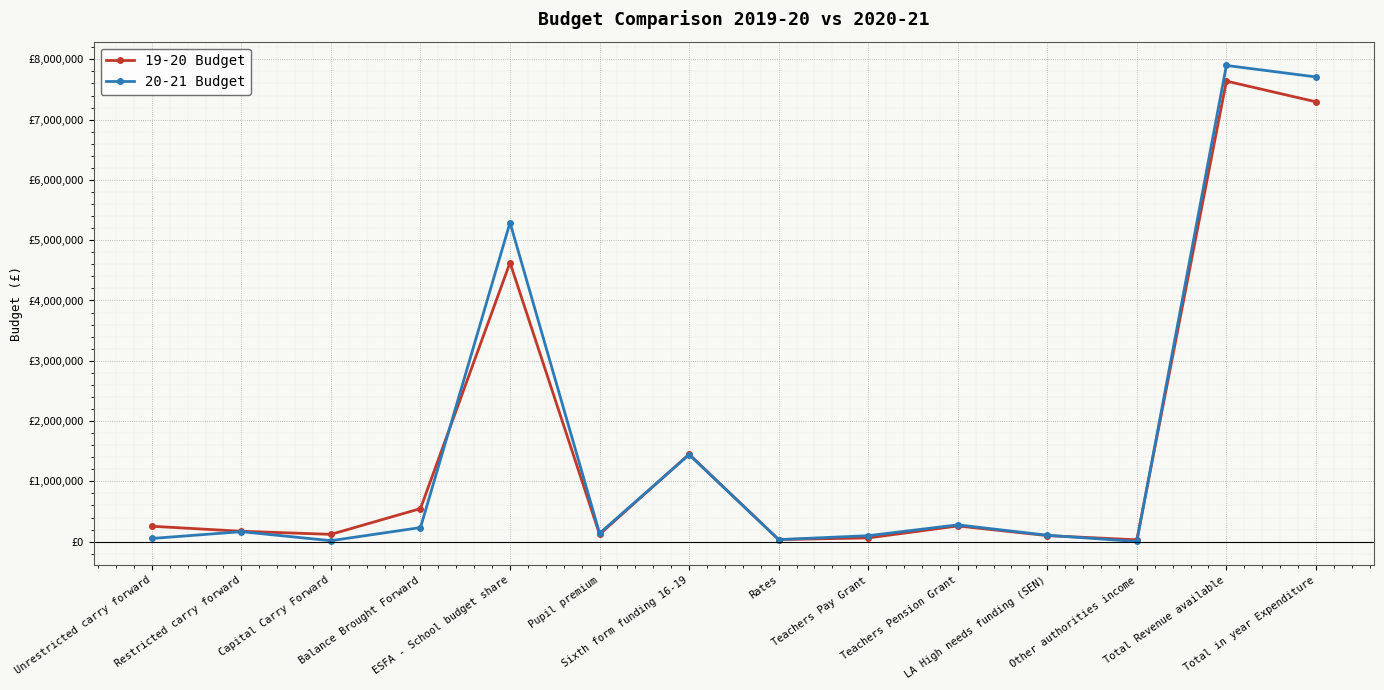

Rank the series by their maximum value, from lowest to highest.

19-20 Budget, 20-21 Budget